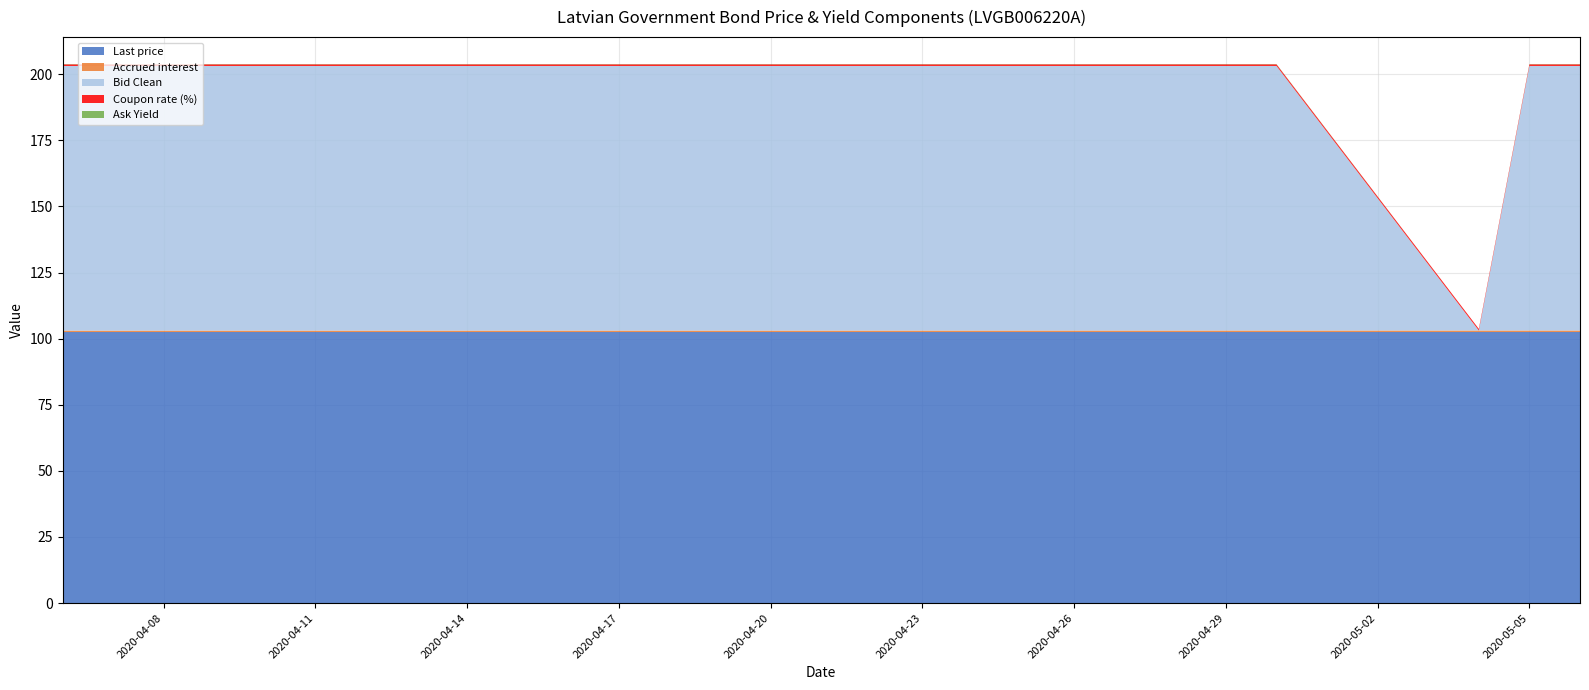

Reading right to left, extract all data points from this chart.

Last price: 102.5	102.5	102.5	102.5	102.5	102.5	102.5	102.5	102.5	102.5	102.5	102.5	102.5	102.5	102.5	102.5	102.5	102.5	102.5	102.5
Accrued interest: 0.6	0.6	0.6	0.6	0.6	0.6	0.6	0.6	0.6	0.6	0.6	0.5	0.5	0.5	0.5	0.5	0.5	0.5	0.5	0.5
Bid Clean: 100.0	100.0	0.0	100.0	100.0	100.1	100.1	100.1	100.1	100.1	100.1	100.1	100.1	100.1	100.1	100.1	100.1	100.1	100.1	100.1
Coupon rate (%): 0.6	0.6	0.6	0.6	0.6	0.6	0.6	0.6	0.6	0.6	0.6	0.6	0.6	0.6	0.6	0.6	0.6	0.6	0.6	0.6
Ask Yield: 0.1	0.1	0.0	0.1	0.1	0.1	0.1	0.1	0.1	0.1	0.1	0.1	0.1	0.1	0.1	0.1	0.1	0.1	0.1	0.1